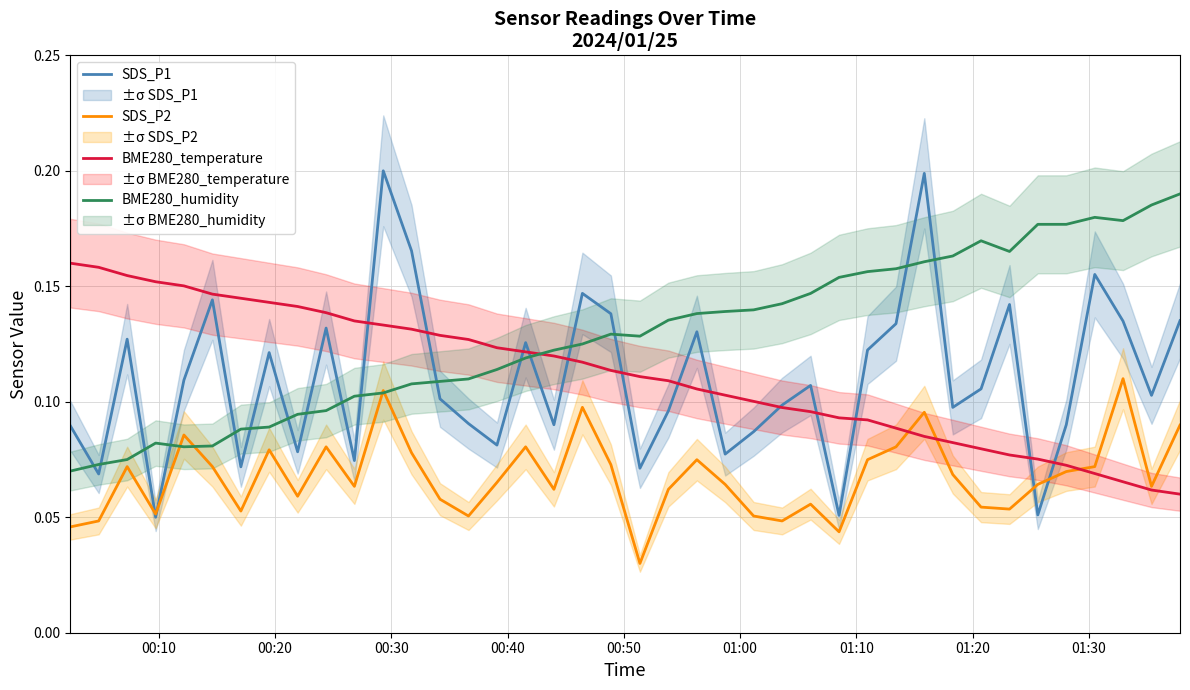

How many interior local valleys does the BME280_humidity series have?

4